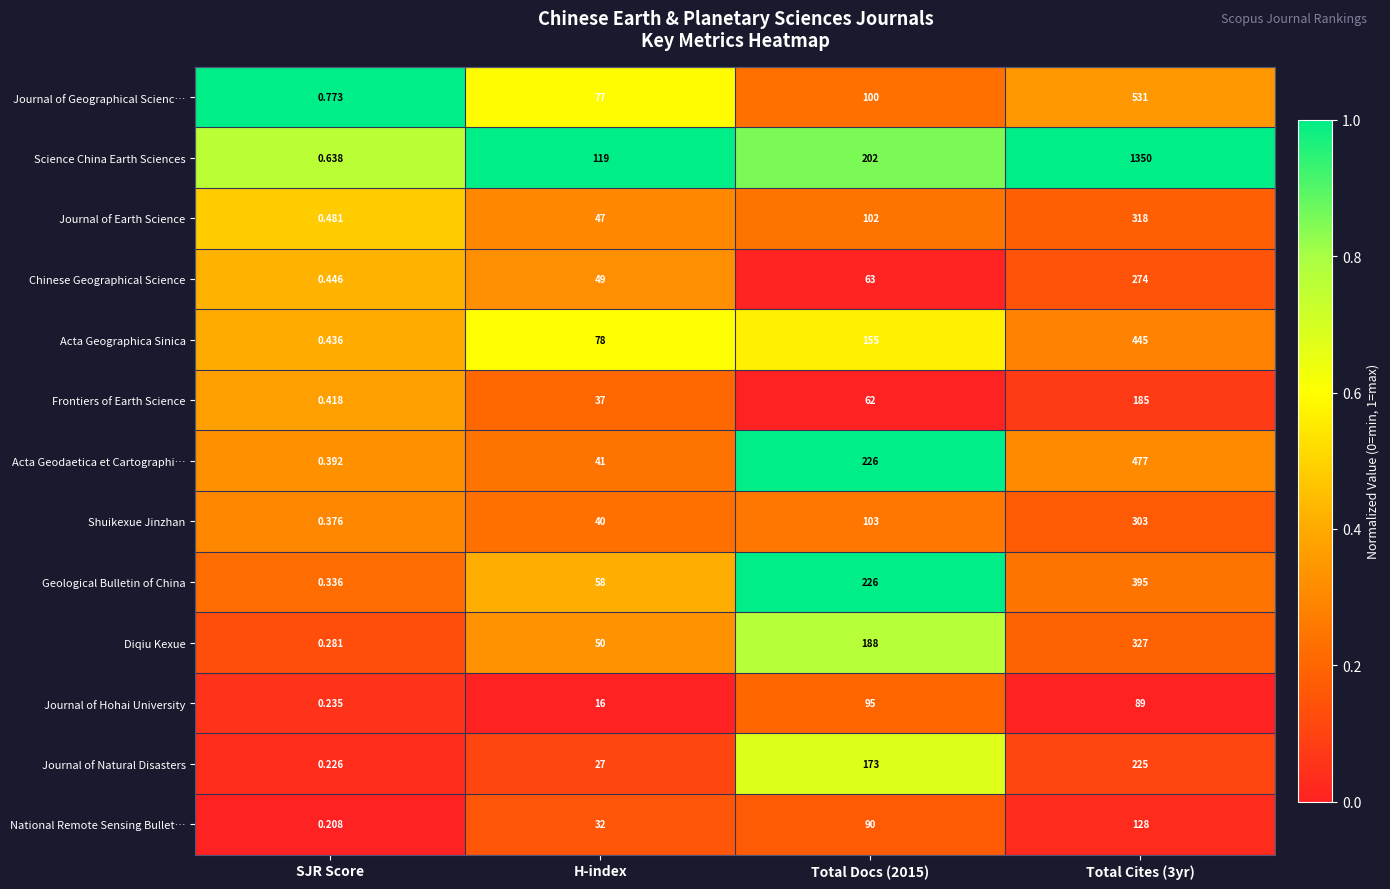

Which series has the largest range (max minus min)?

Science China Earth Sciences